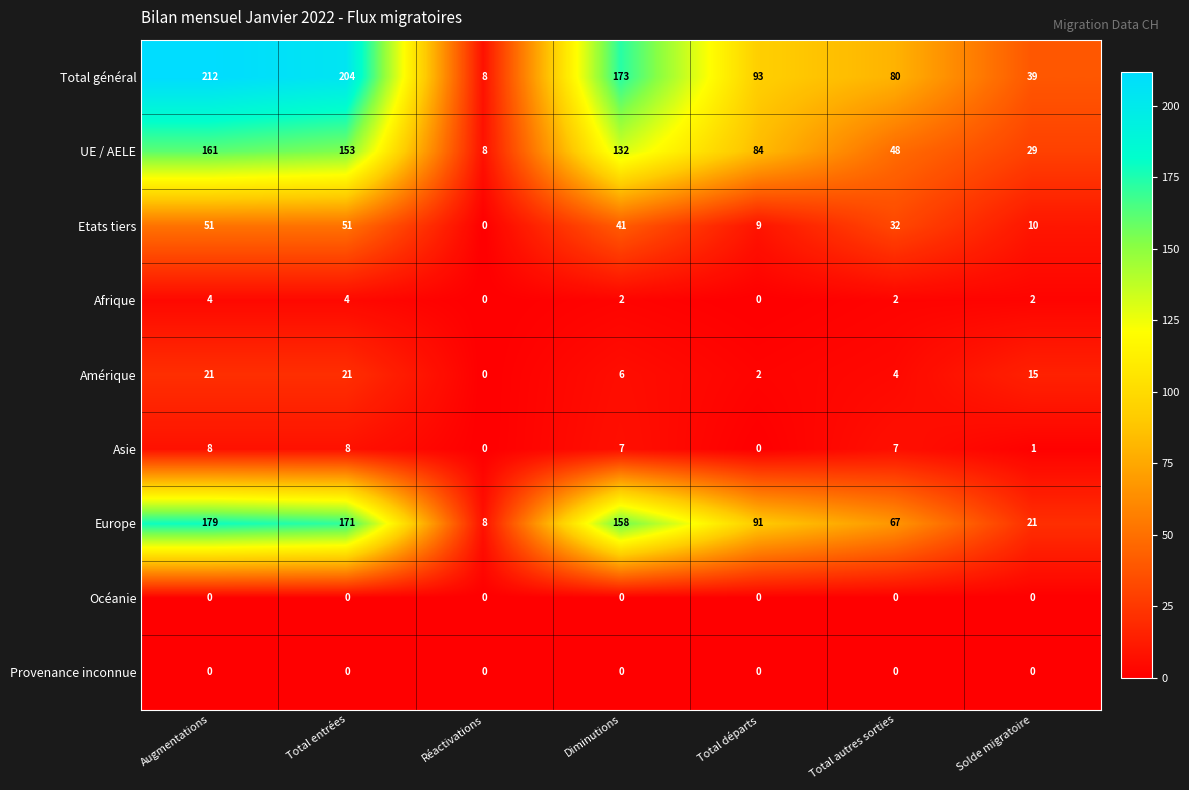

What is the sum of all Etats tiers values?

194